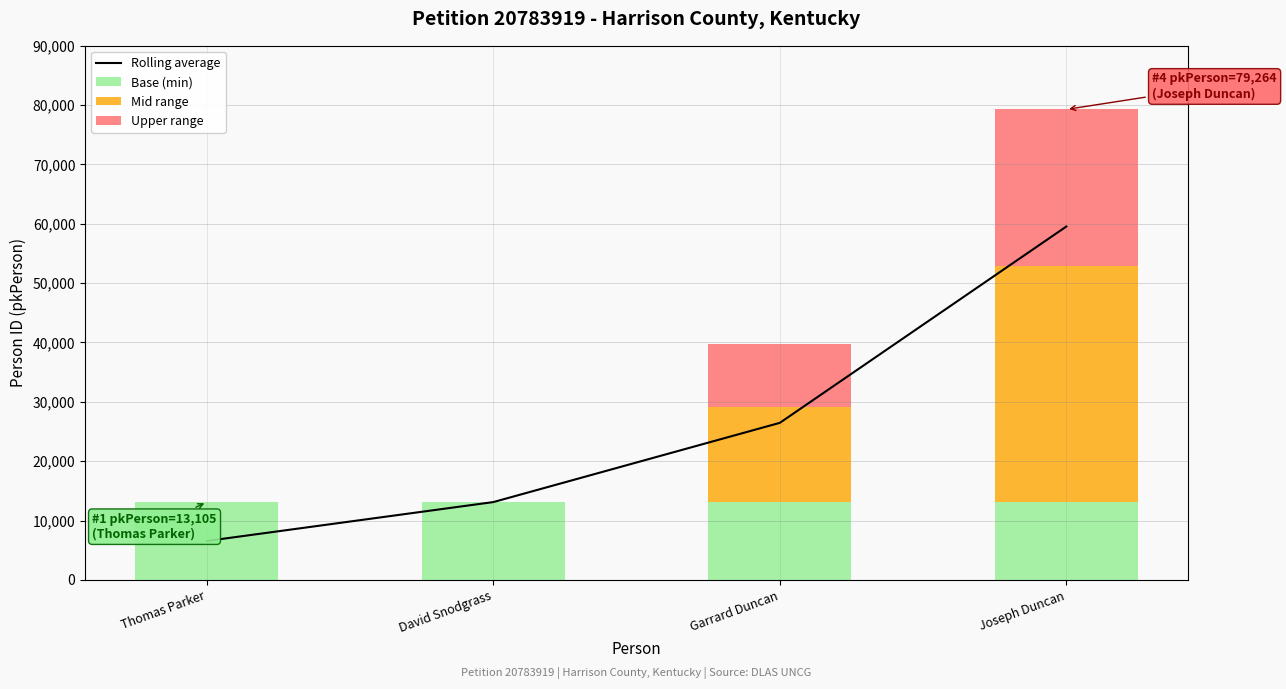

What is the maximum value for Base (min)?

13105.0